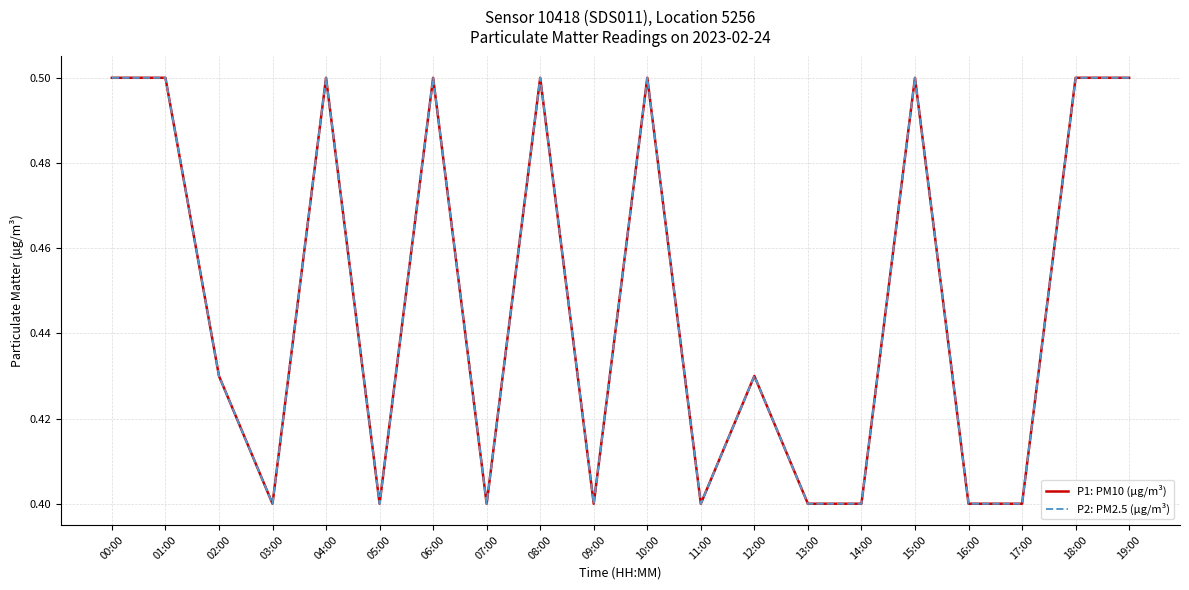

Does the chart display data point markers on the line(s)?

No